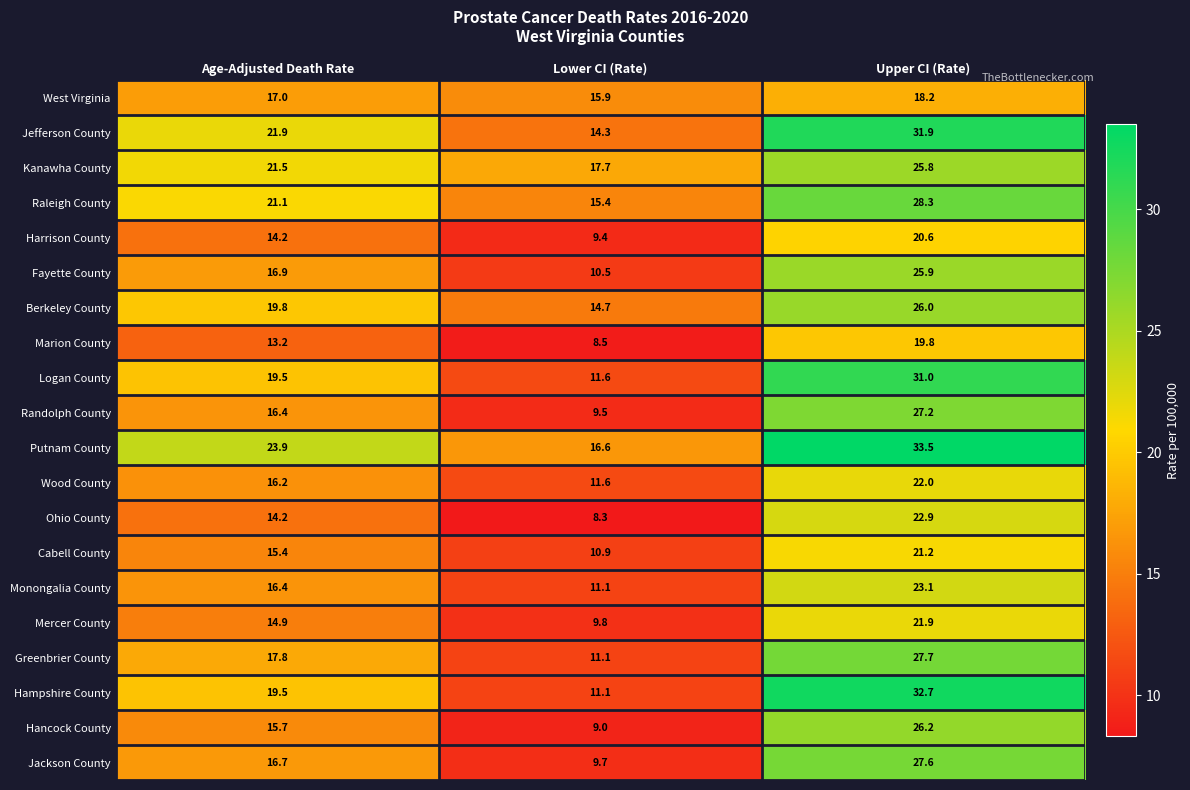

What is the difference between the highest and lowest values at Age-Adjusted Death Rate?

10.7